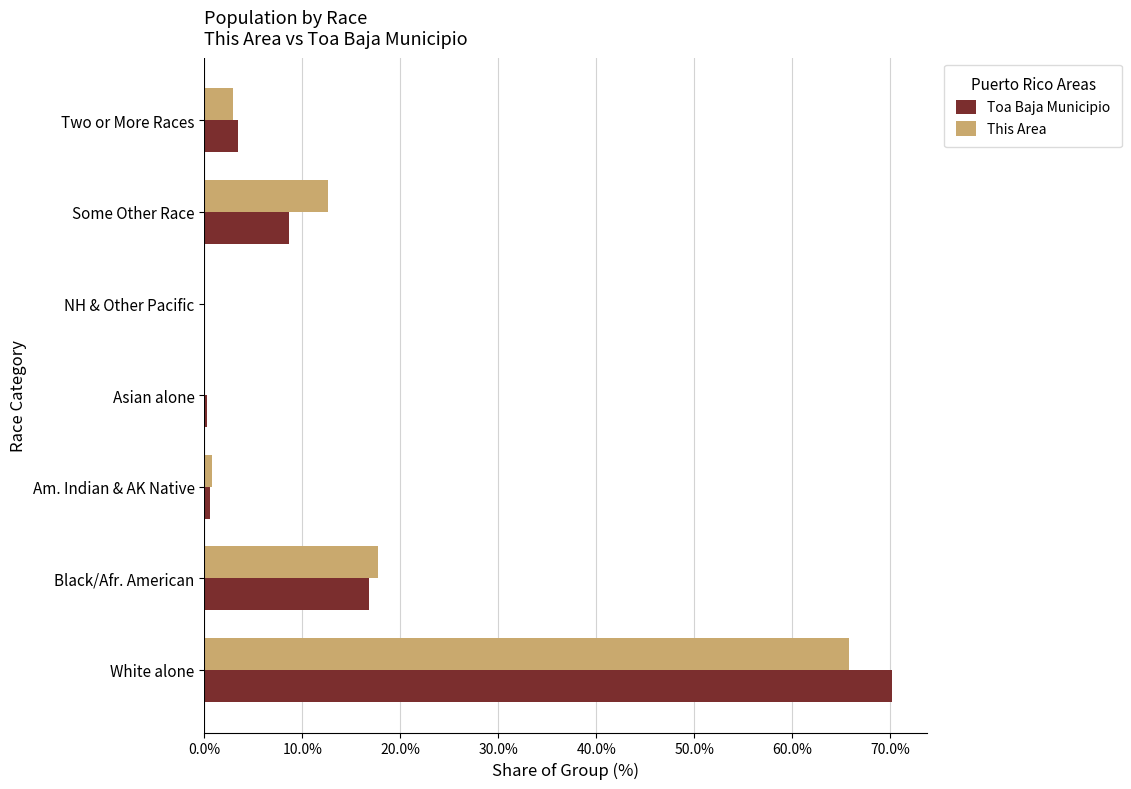

The value of This Area at Some Other Race is 2.6. True or false?

False